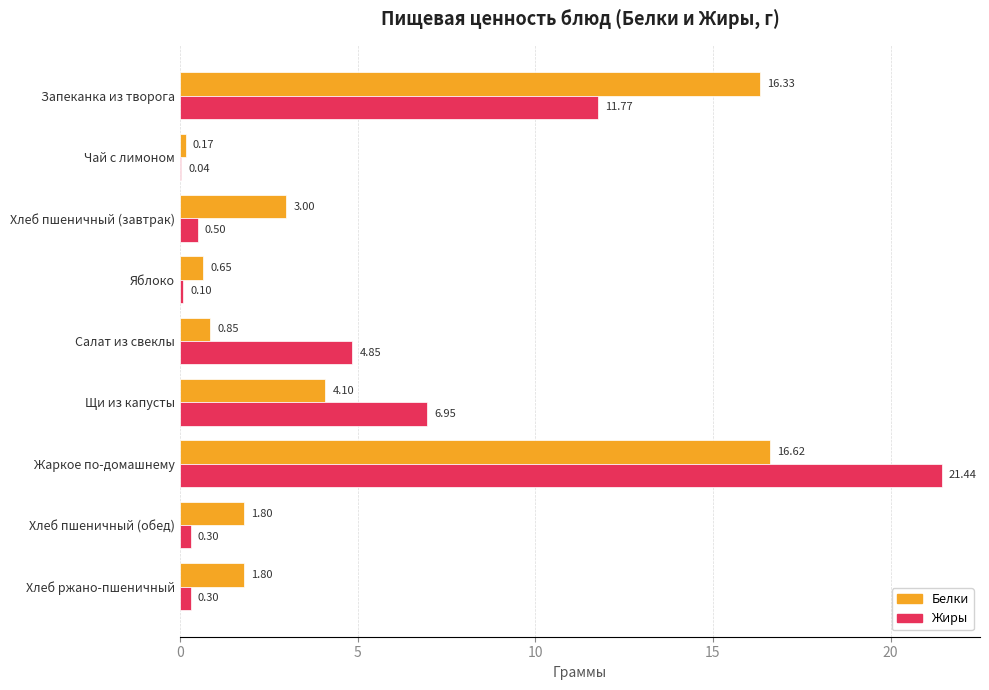

Count the number of categories in the chart.

9